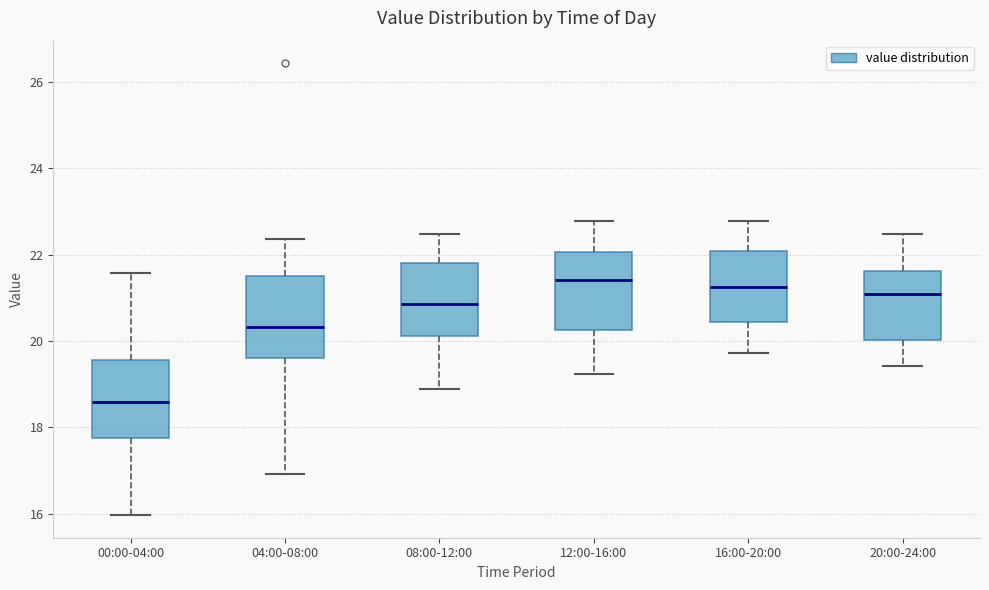

Reading left to right, transcribe this box plot: for each box, give where its median line is, the range the box spans, and where its two whiskers end, as read against the y-axis. The values are not printed on the chart, so give them approximately, as read against the axis.

00:00-04:00: median 18.6, box 17.8 to 19.6, whiskers 16.0 to 21.6
04:00-08:00: median 20.4, box 19.6 to 21.4, whiskers 17.0 to 22.4
08:00-12:00: median 20.8, box 20.2 to 21.8, whiskers 19.0 to 22.4
12:00-16:00: median 21.4, box 20.2 to 22.0, whiskers 19.2 to 22.8
16:00-20:00: median 21.2, box 20.4 to 22.0, whiskers 19.8 to 22.8
20:00-24:00: median 21.2, box 20.0 to 21.6, whiskers 19.4 to 22.4